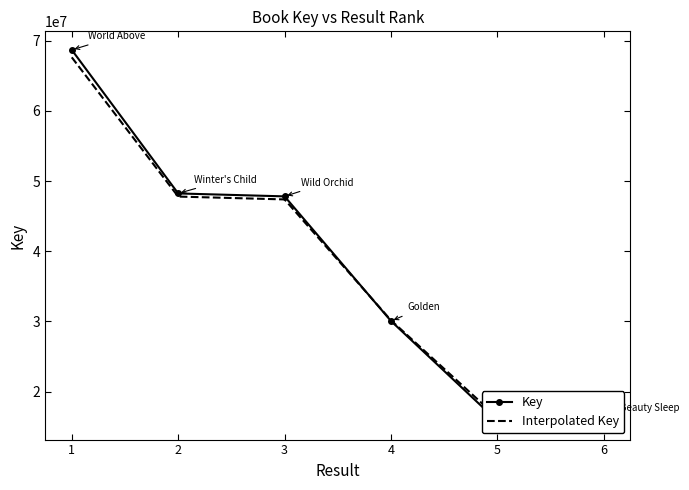

How many categories are shown in the chart?

6